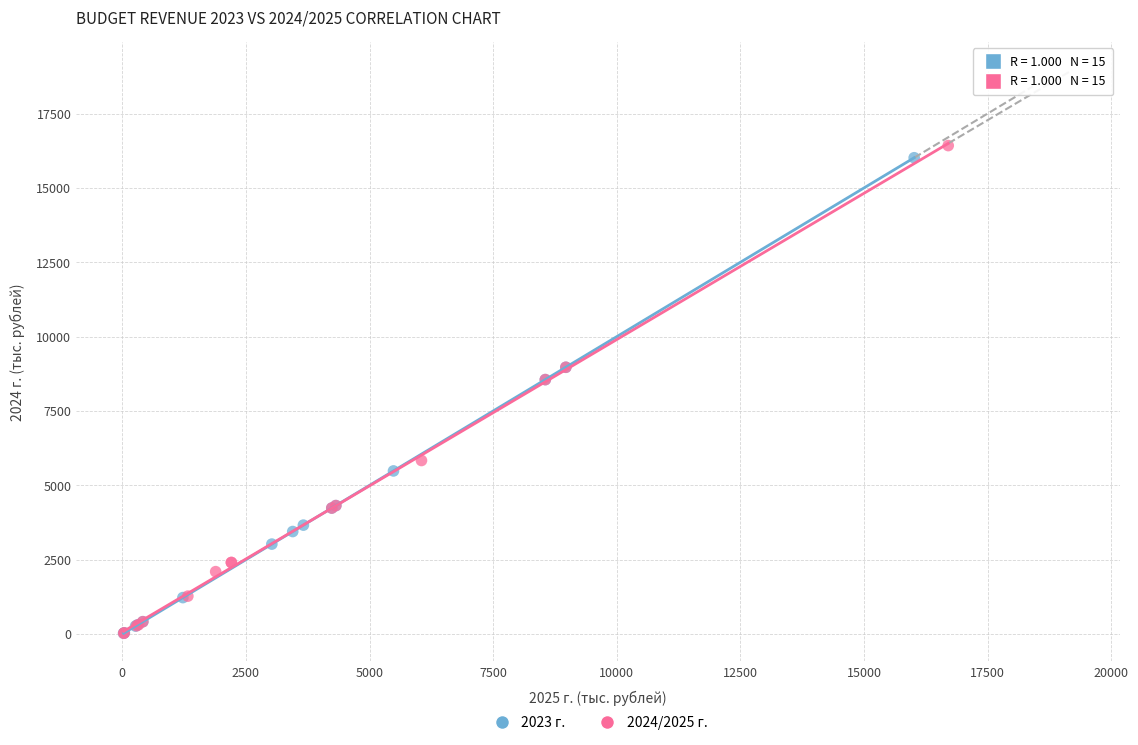

Which series has the widest spread of Y values?

2024/2025 г.